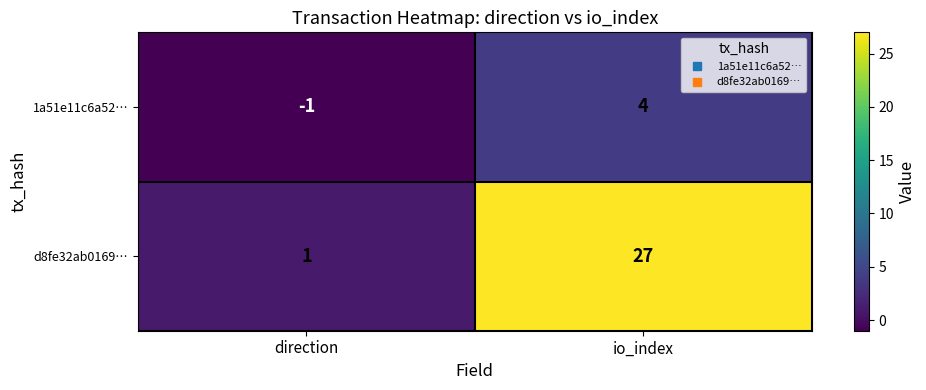

What is the greatest value displayed?

27